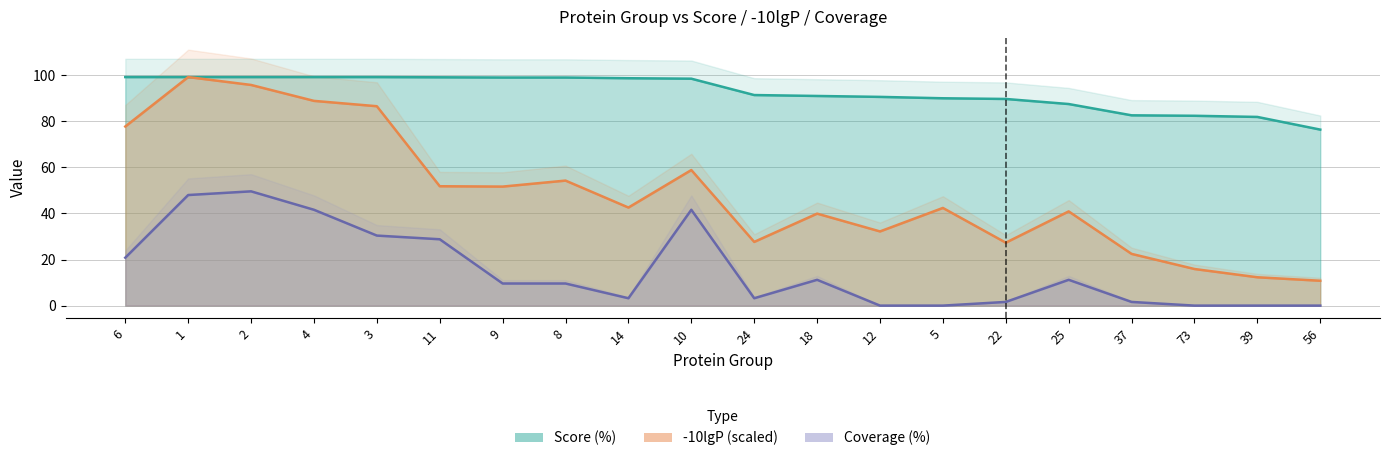

Where is the first local minimum for -10lgP?

9